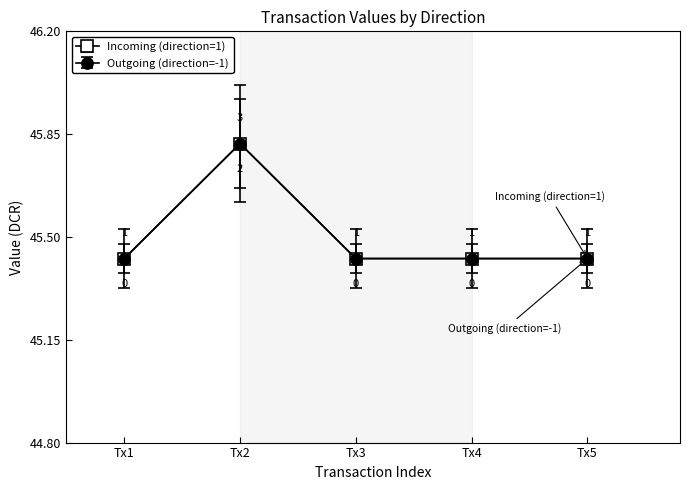

What is the greatest value displayed?

46.0